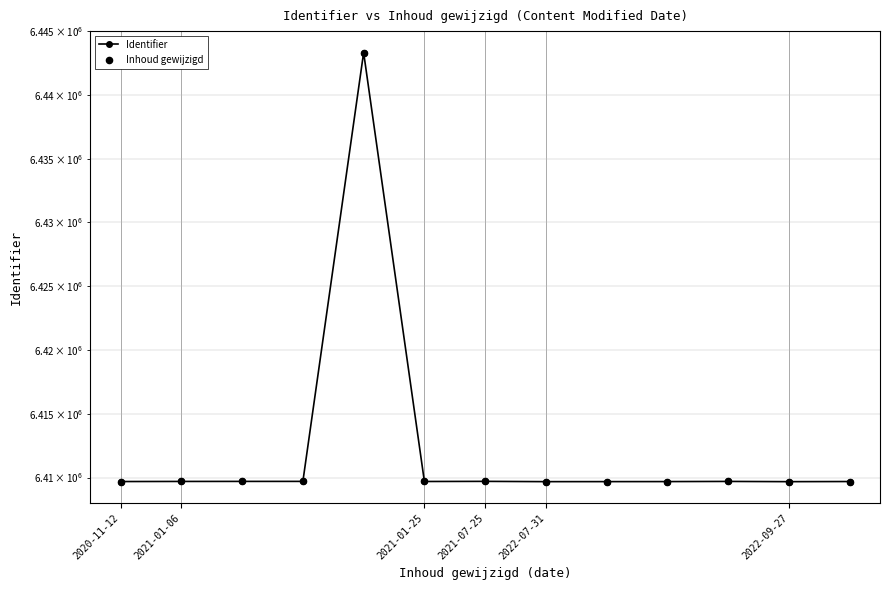

Which series reaches the minimum Y coordinate?

Identifier